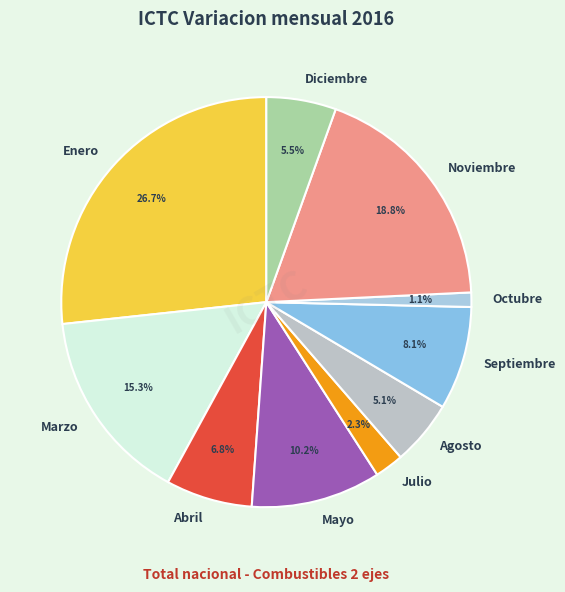

Which slice is the largest?

Enero